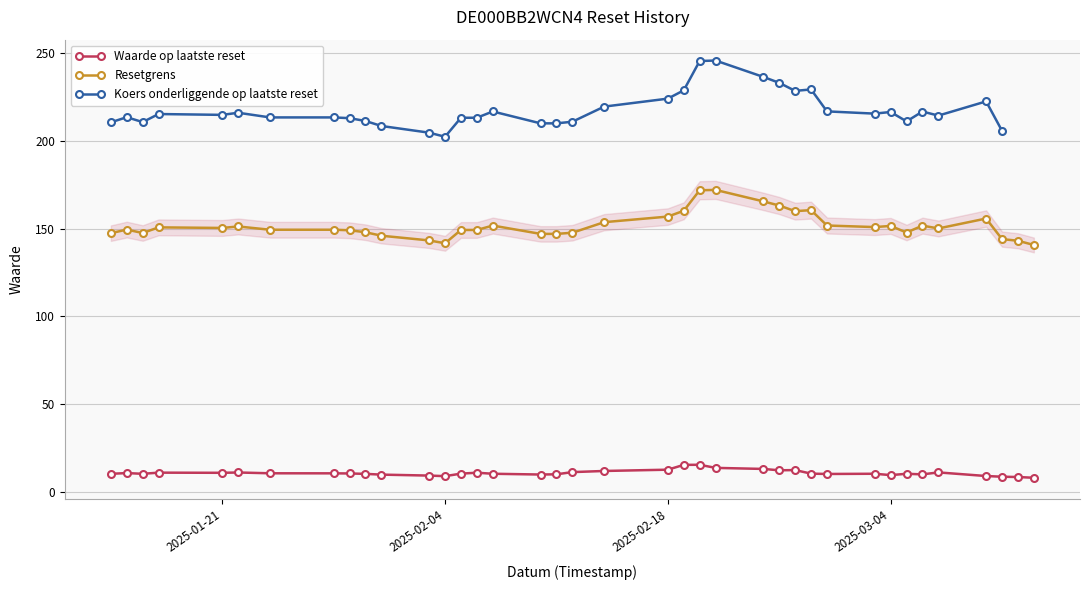

True or false: Resetgrens has a value of 150.8 at 2025-01-17.

True